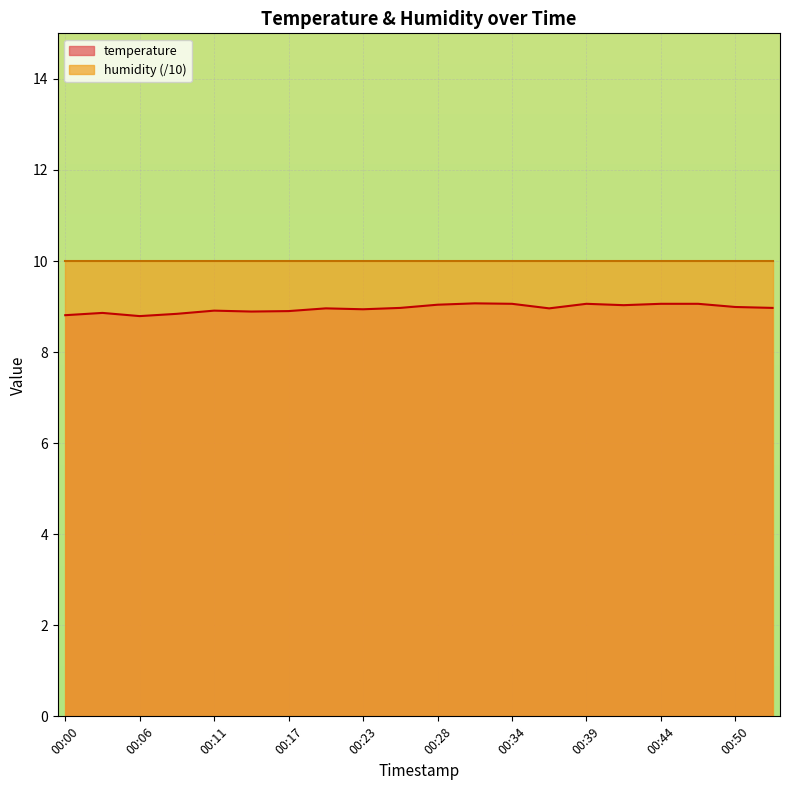

List the labels in order of value, smallest first.

00:06, 00:00, 00:09, 00:03, 00:14, 00:17, 00:11, 00:23, 00:20, 00:36, 00:25, 00:53, 00:50, 00:42, 00:28, 00:34, 00:39, 00:44, 00:47, 00:31